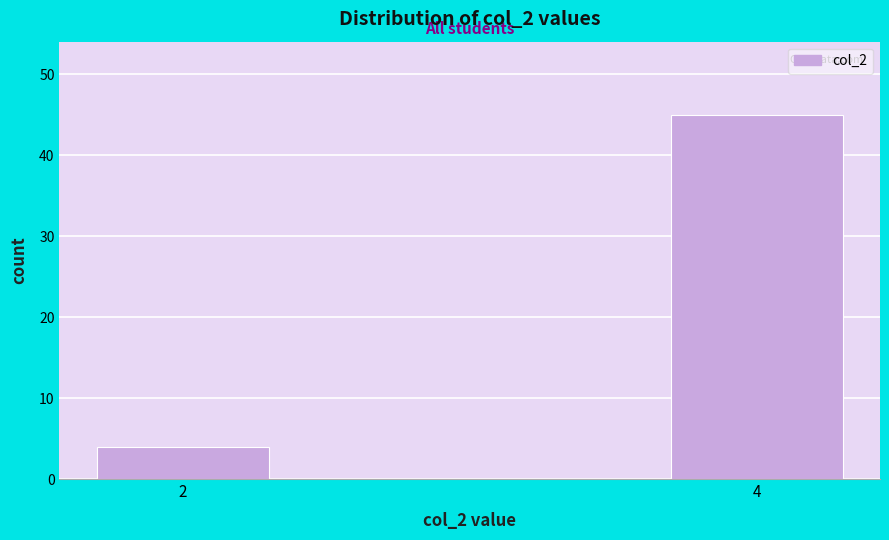

Reading left to right, list all the values displayed in this chart.

2=4	4=45